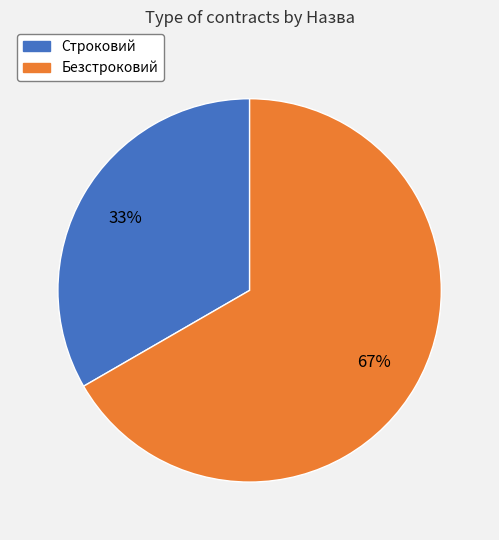

To the nearest percent, what is the combined percentage of Строковий and Безстроковий?

100%